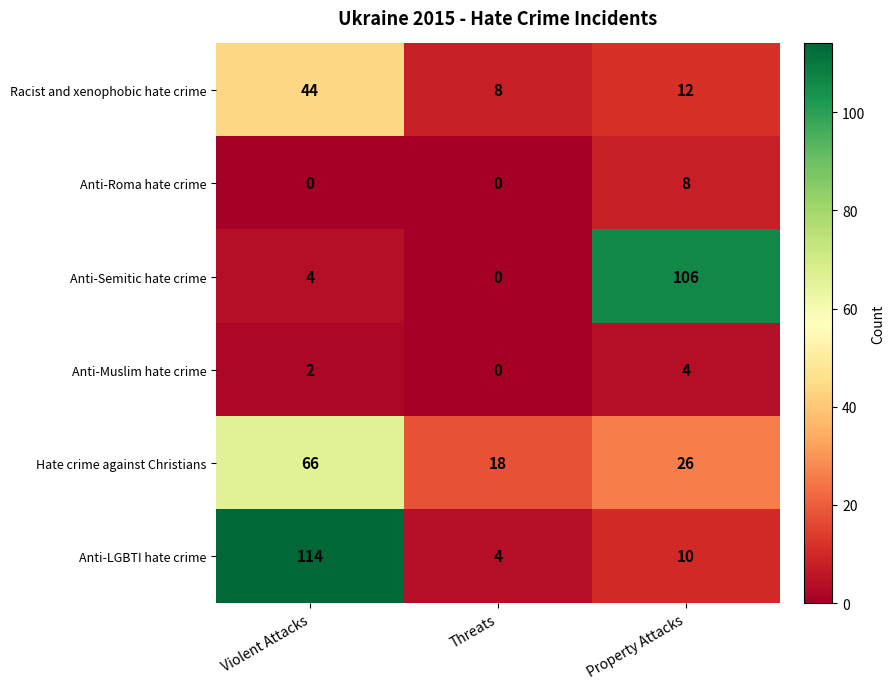

At which label does Hate crime against Christians first exceed 26?

Violent Attacks